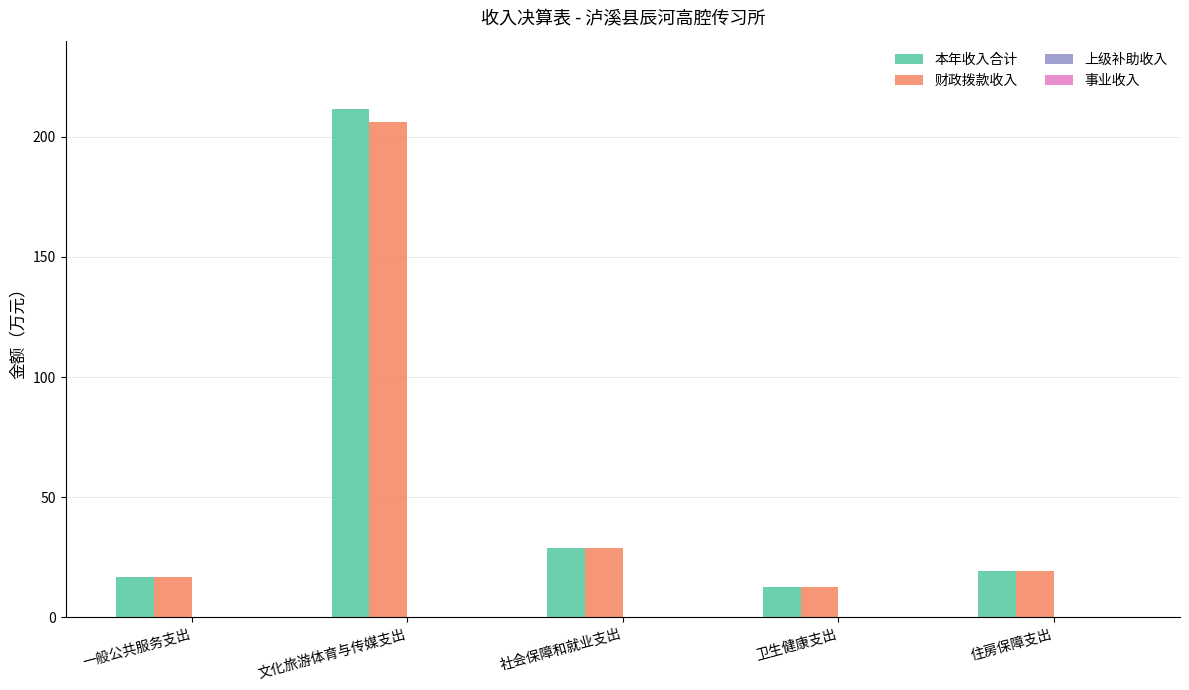

Read the 财政拨款收入 value at 住房保障支出.

19.3